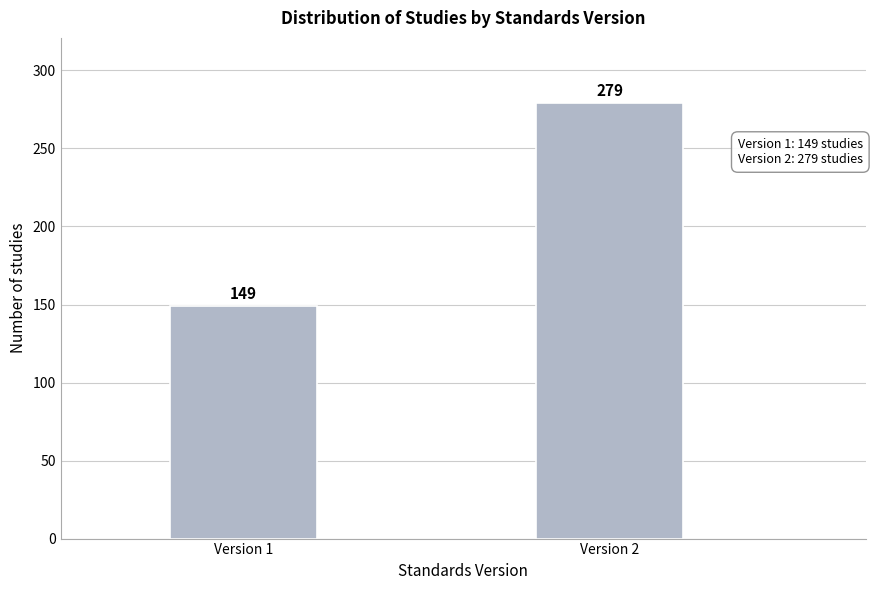

Reading left to right, list all the values displayed in this chart.

149	279